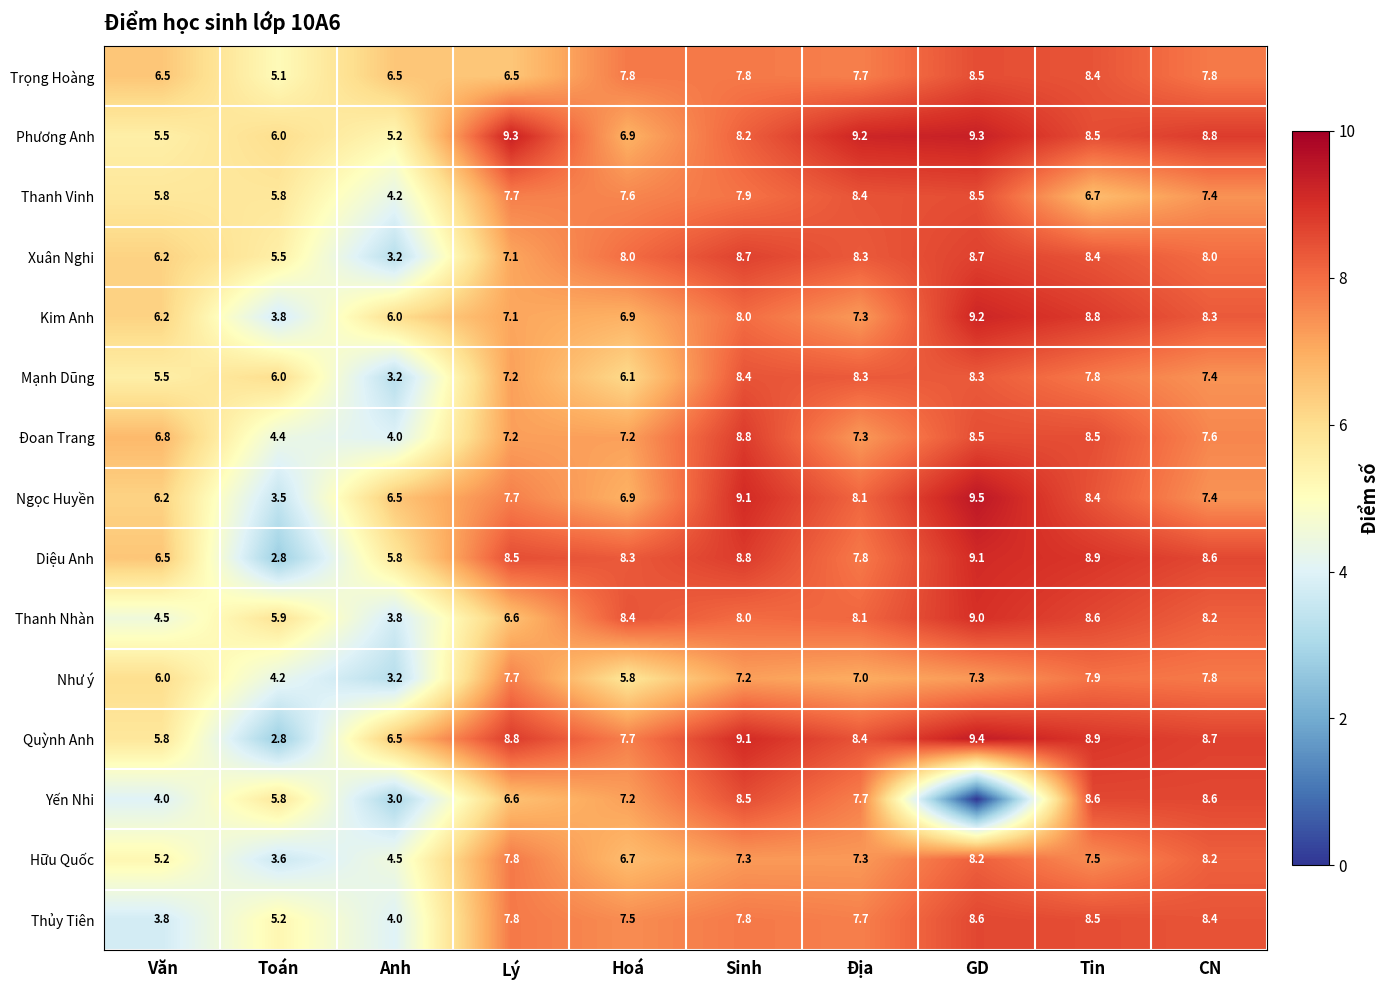

The value of Thanh Vinh at Văn is 2.2. True or false?

False